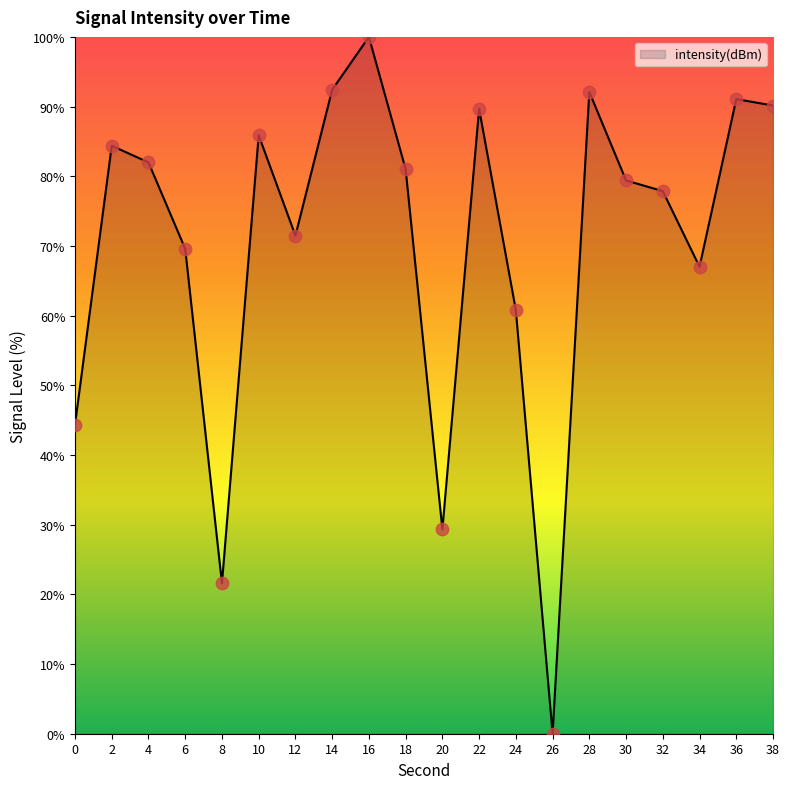

Approximately how many times larger is the value at 14 compared to 24?

1.5